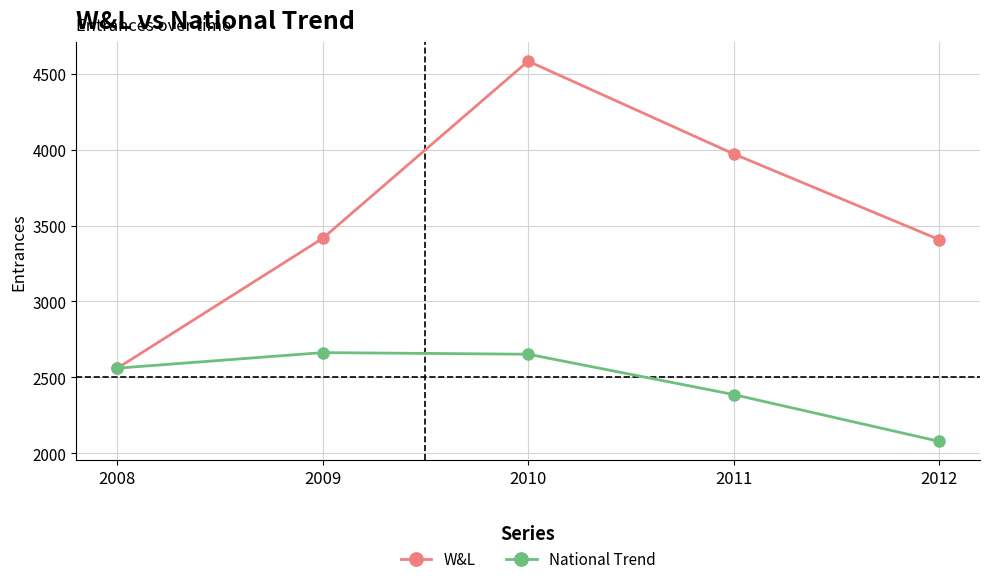

What is the difference between the W&L values at 2008 and 2010?

2021.0